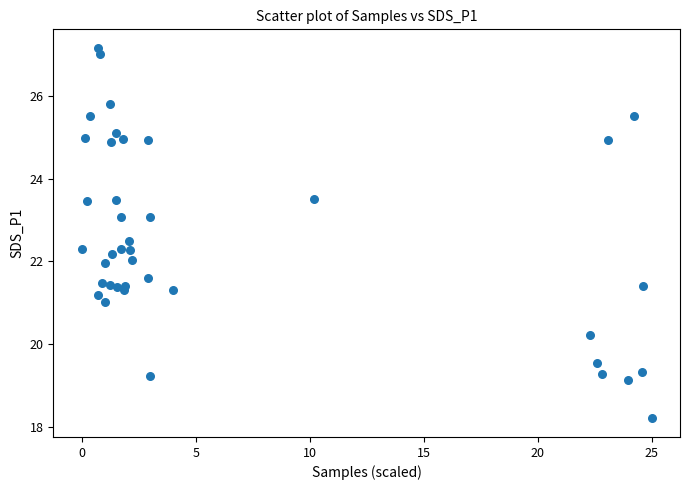

What is the range of Y values (max minus min)?

9.0